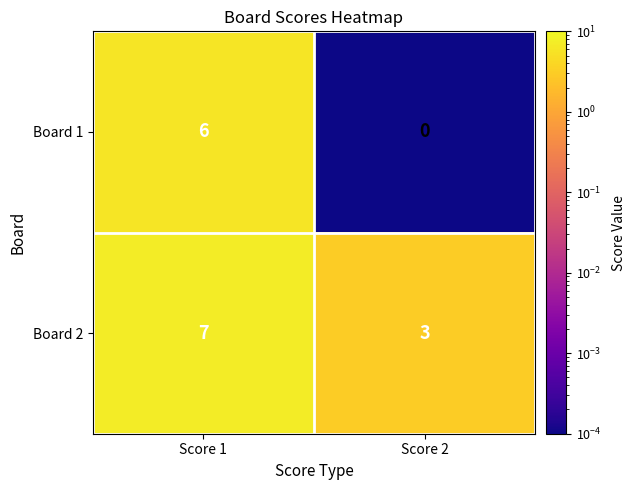

Reading left to right, extract all data points from this chart.

Board 1: Score 1=6	Score 2=0
Board 2: Score 1=7	Score 2=3